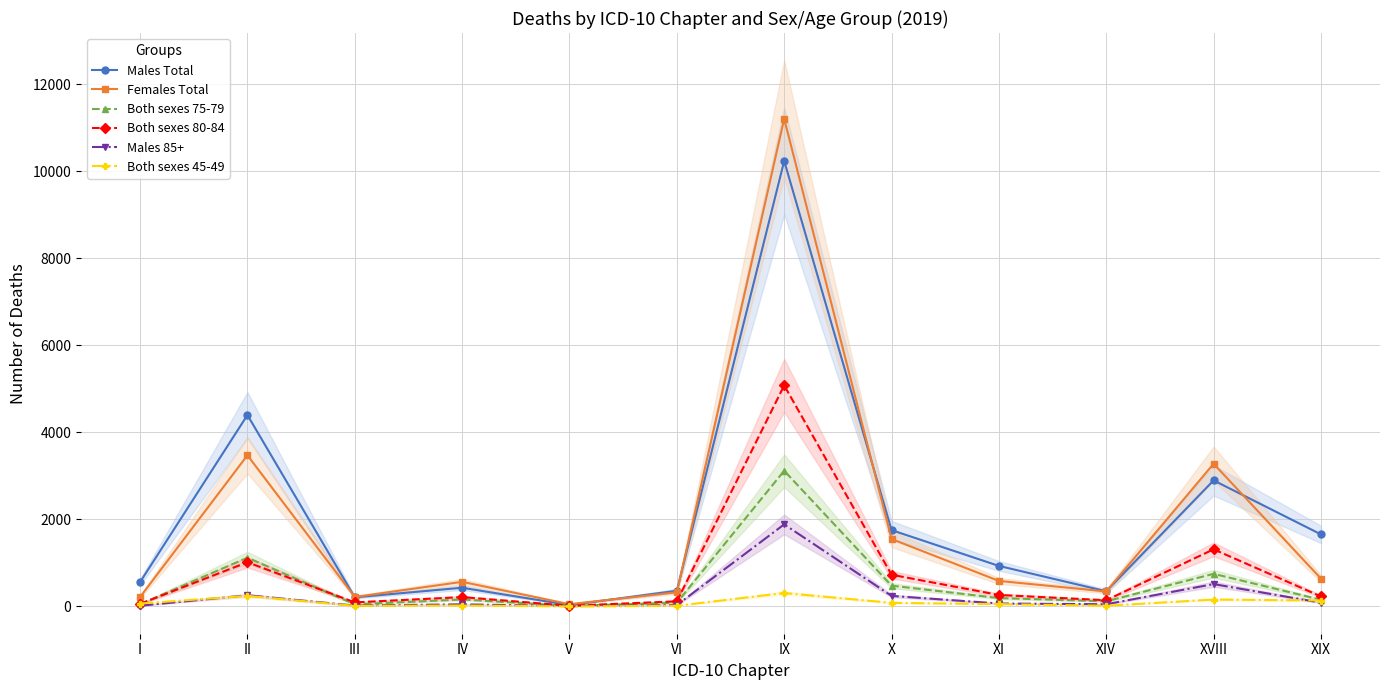

What is the sum of the Both sexes 45-49 values at XI and III?

65